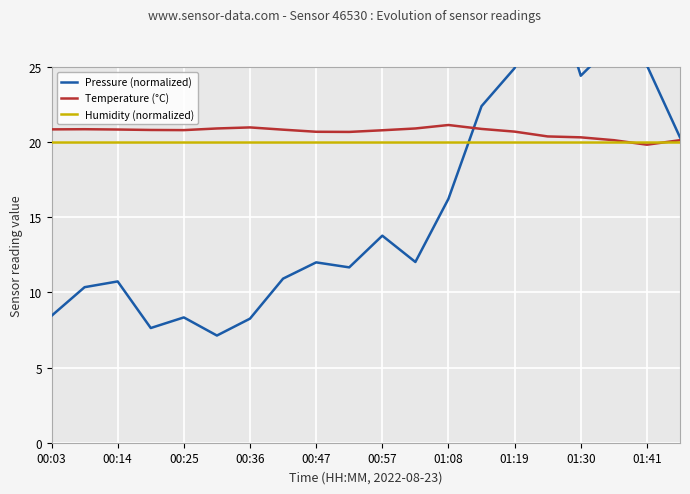

What is the difference between the maximum and minimum values in the Pressure (normalized) series?

24.4